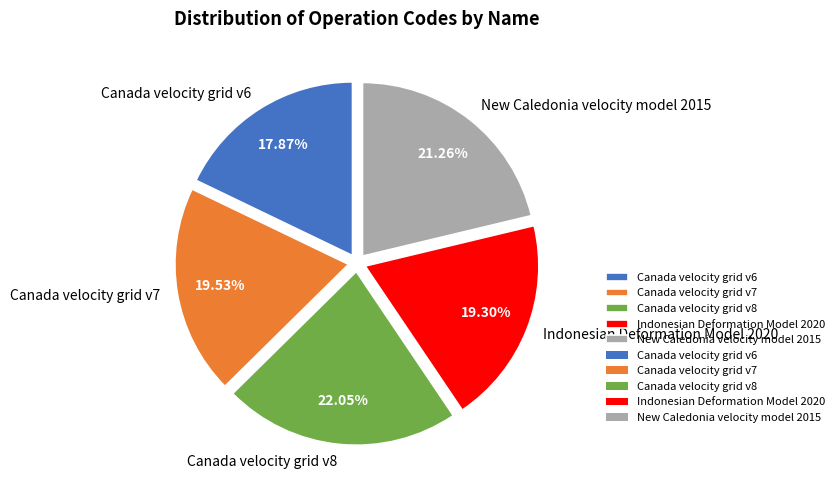

To the nearest percent, what is the difference between the Canada velocity grid v6 and Indonesian Deformation Model 2020 slice percentages?

1%